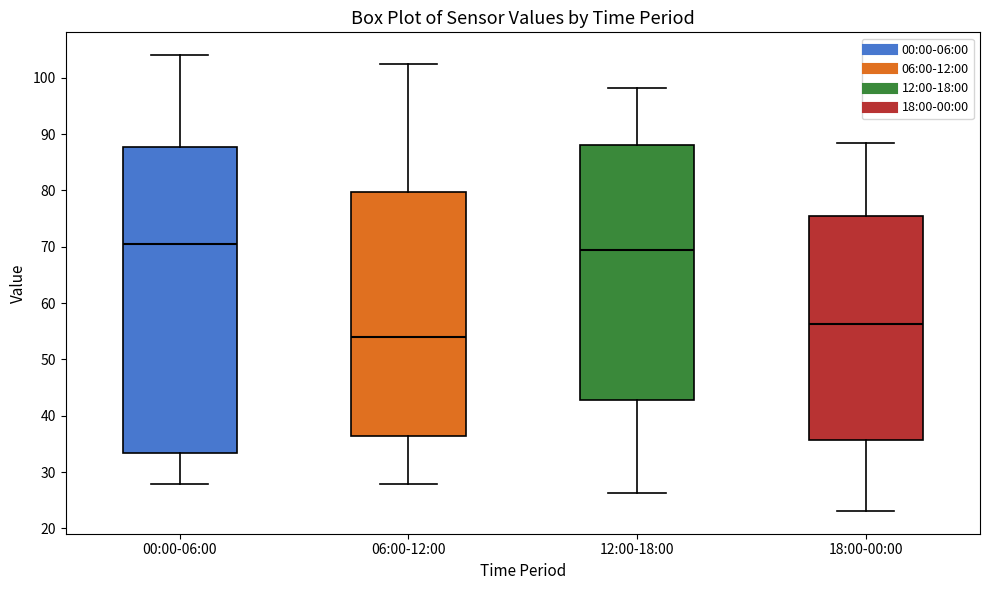

Which box has the highest median line?

00:00-06:00